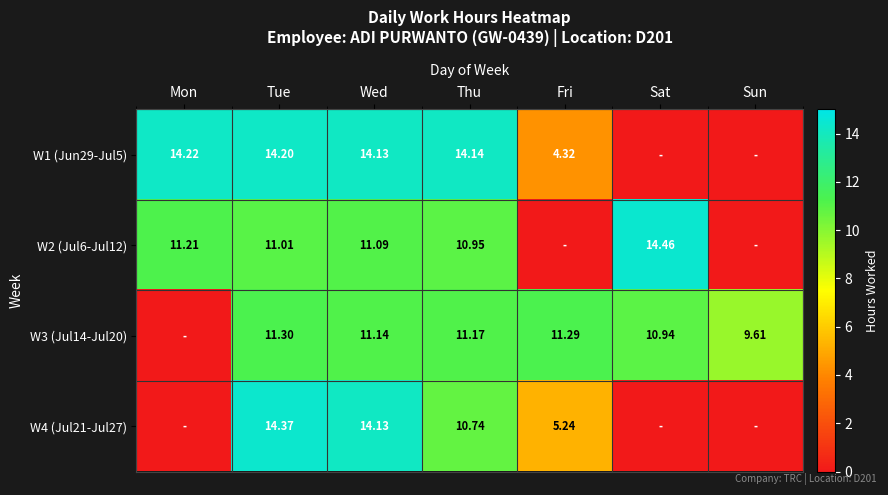

Is the value of W3 (Jul14-Jul20) at Sat greater than the value of W2 (Jul6-Jul12) at Thu?

No